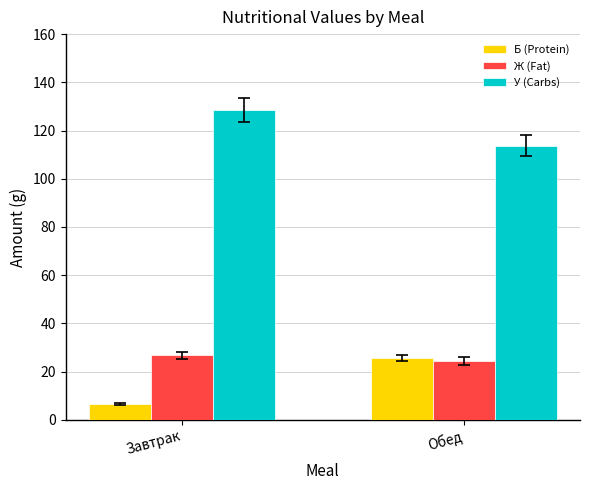

What is the difference between the У (Carbs) values at Обед and Завтрак?

14.7